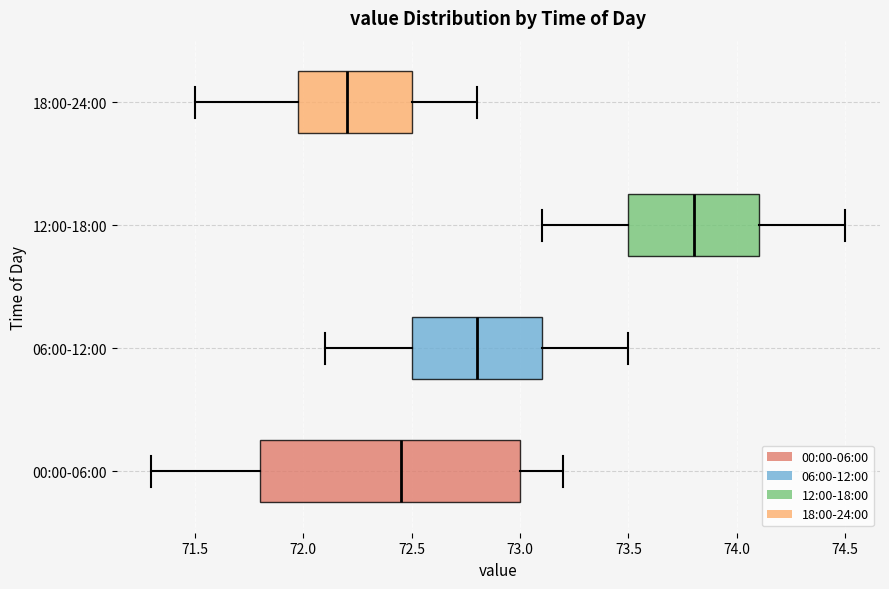

Which box is the widest, from its left edge to its right edge?

00:00-06:00